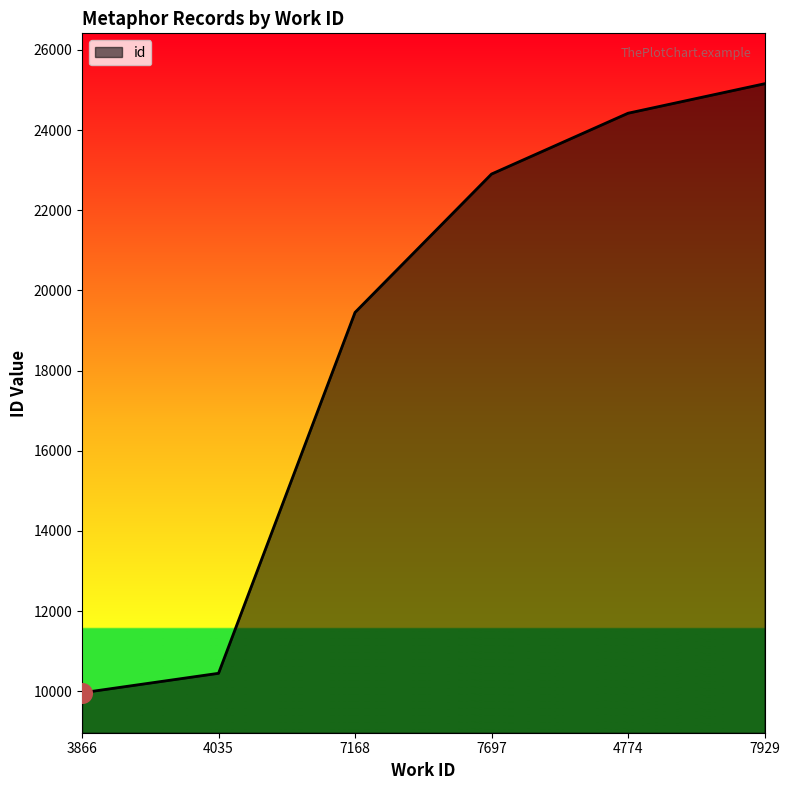

Between 7168 and 3866, which is larger?

7168